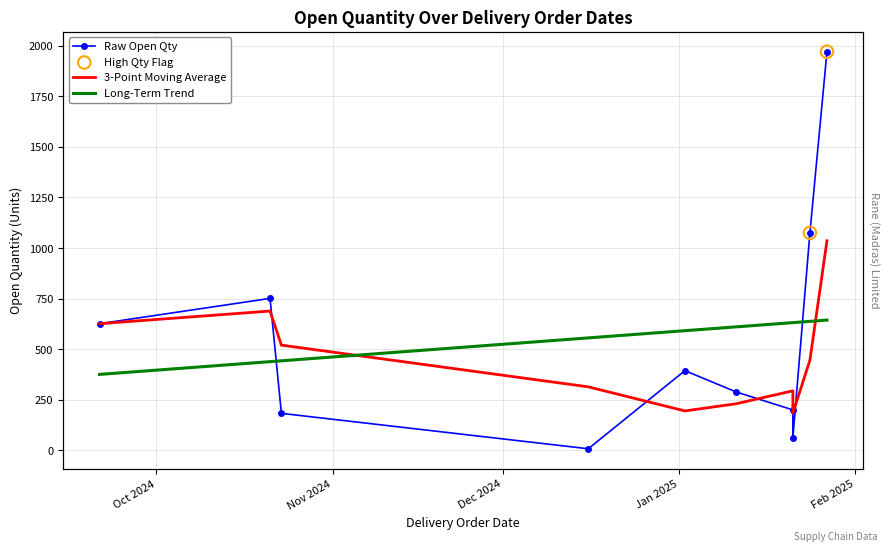

Which series reaches the maximum Y coordinate?

Raw Open Qty